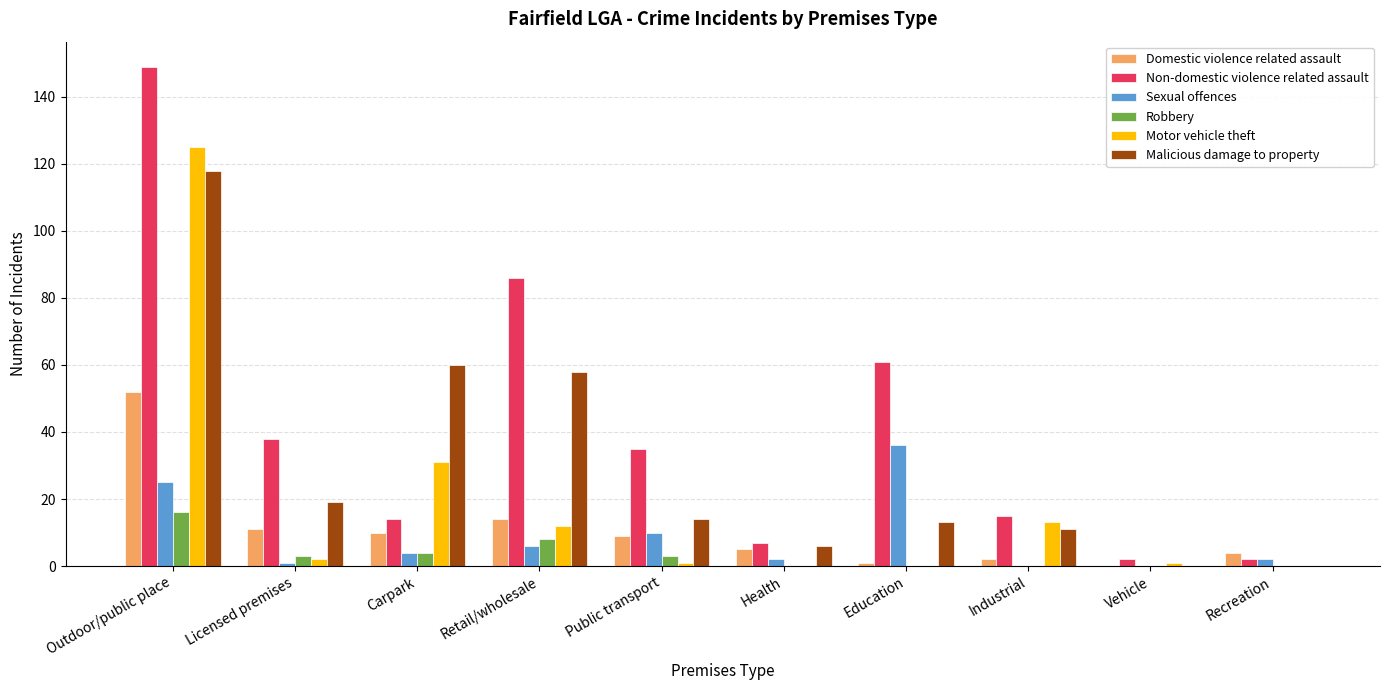

Which series has the largest total across all categories?

Non-domestic violence related assault